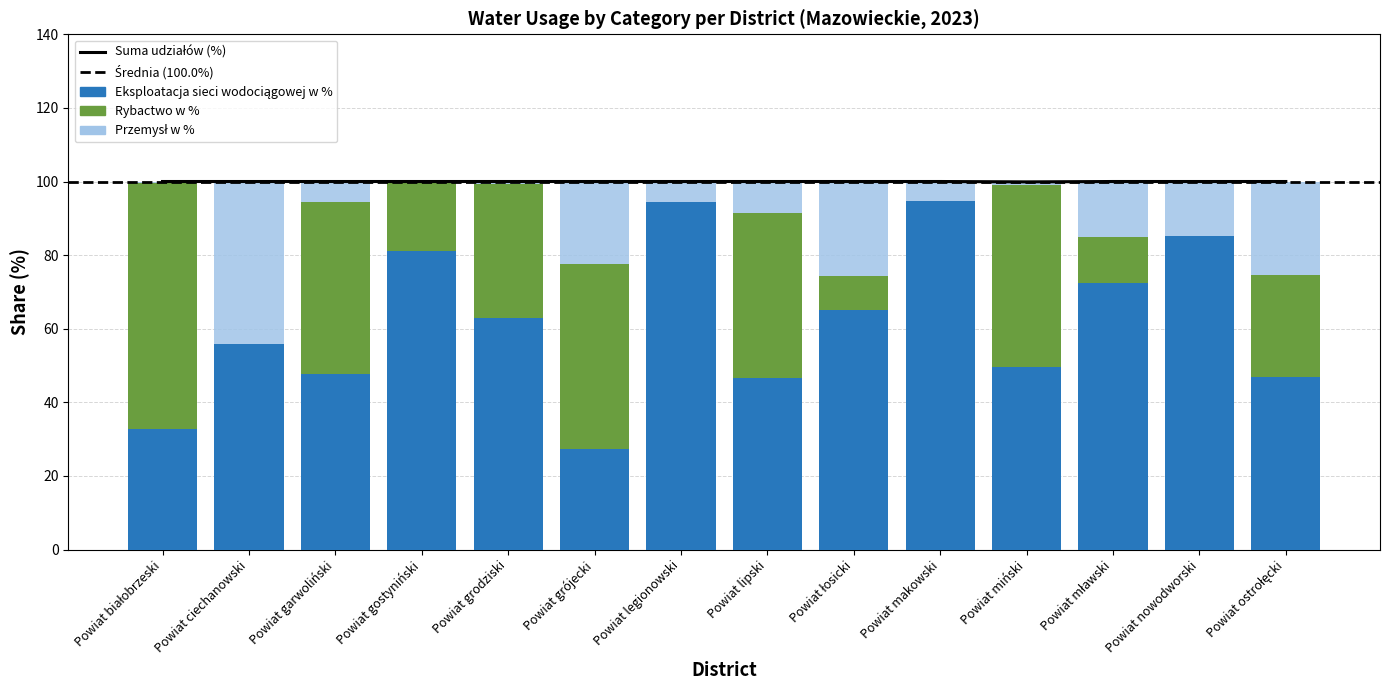

Which has a higher value, Powiat ciechanowski or Powiat ostrołęcki?

Powiat ciechanowski